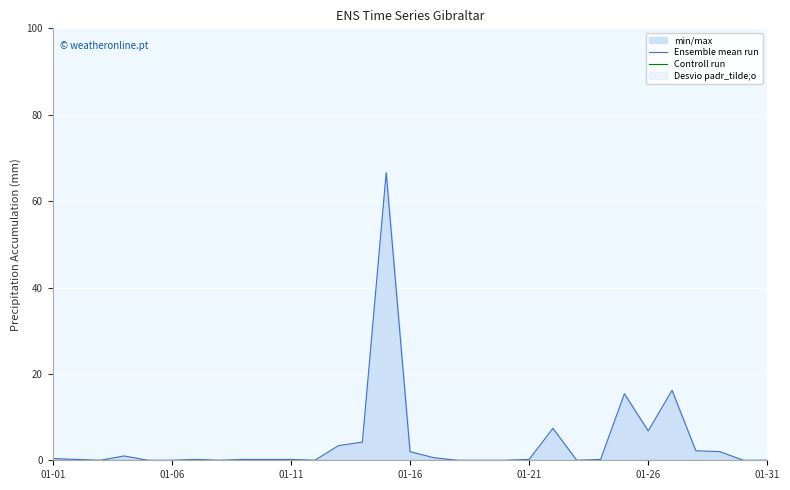

Between 12 and 13, which series saw the biggest shift?

Ensemble mean run